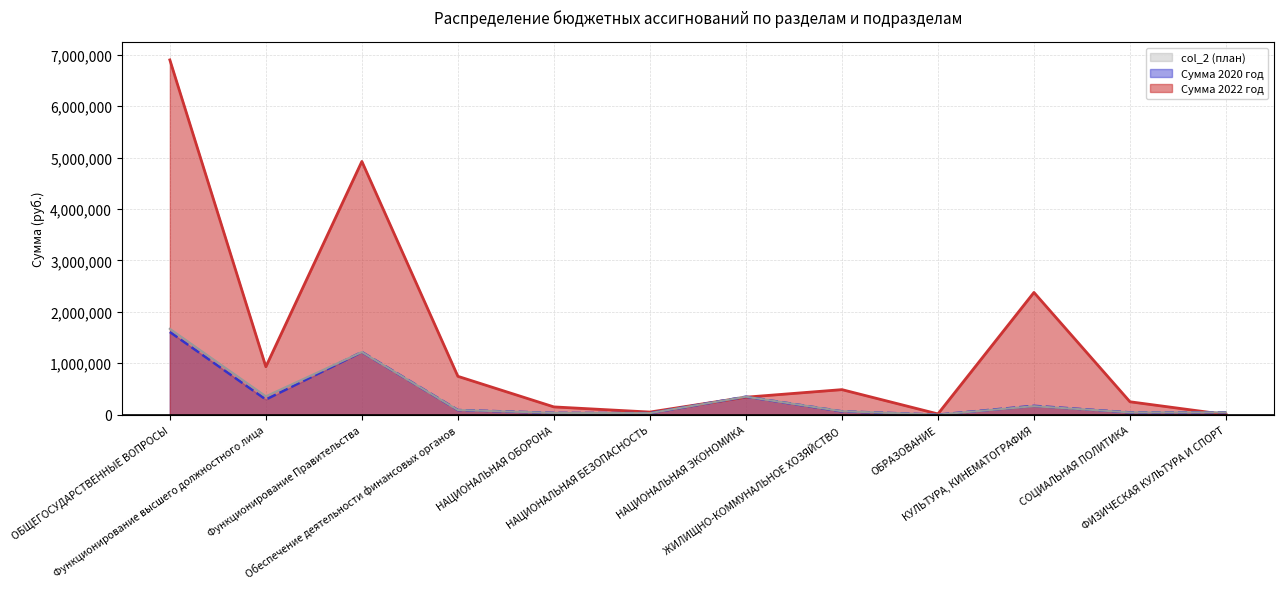

At which category is the sum across all series the highest?

ОБЩЕГОСУДАРСТВЕННЫЕ ВОПРОСЫ